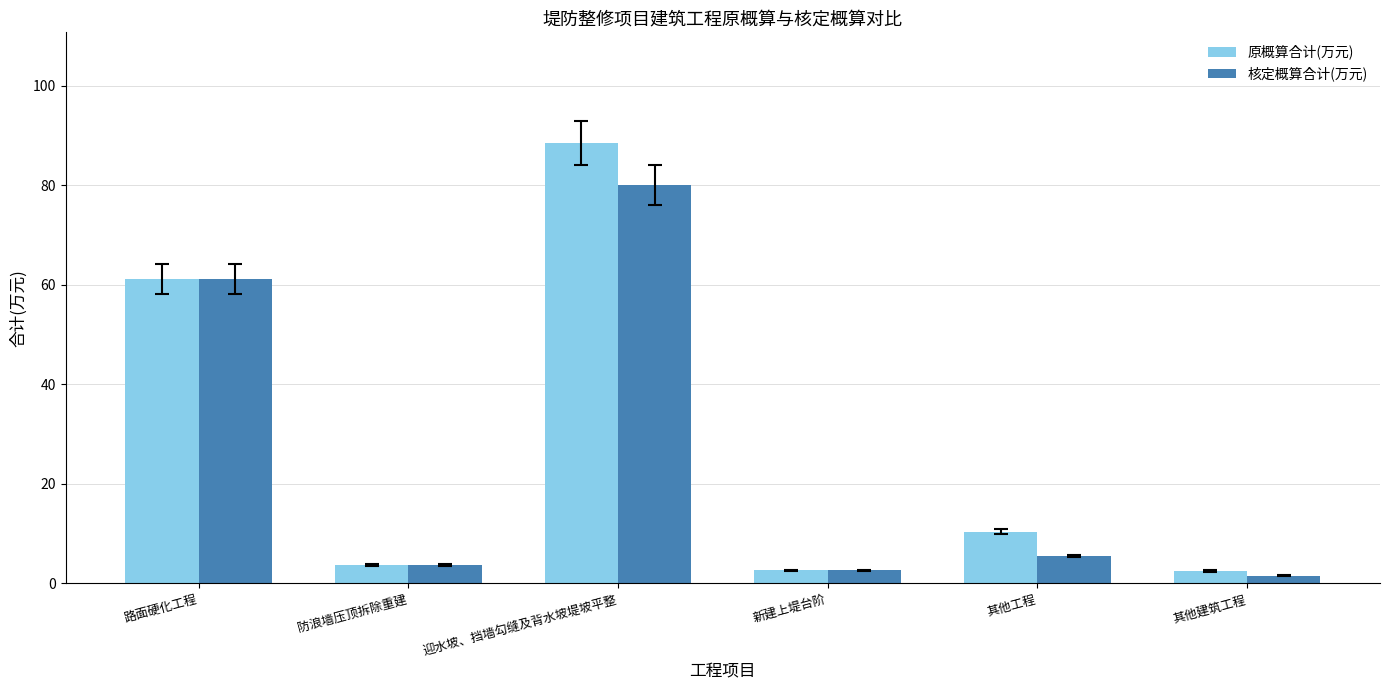

Is it true that 核定概算合计(万元) equals 5.5 at 其他工程?

True